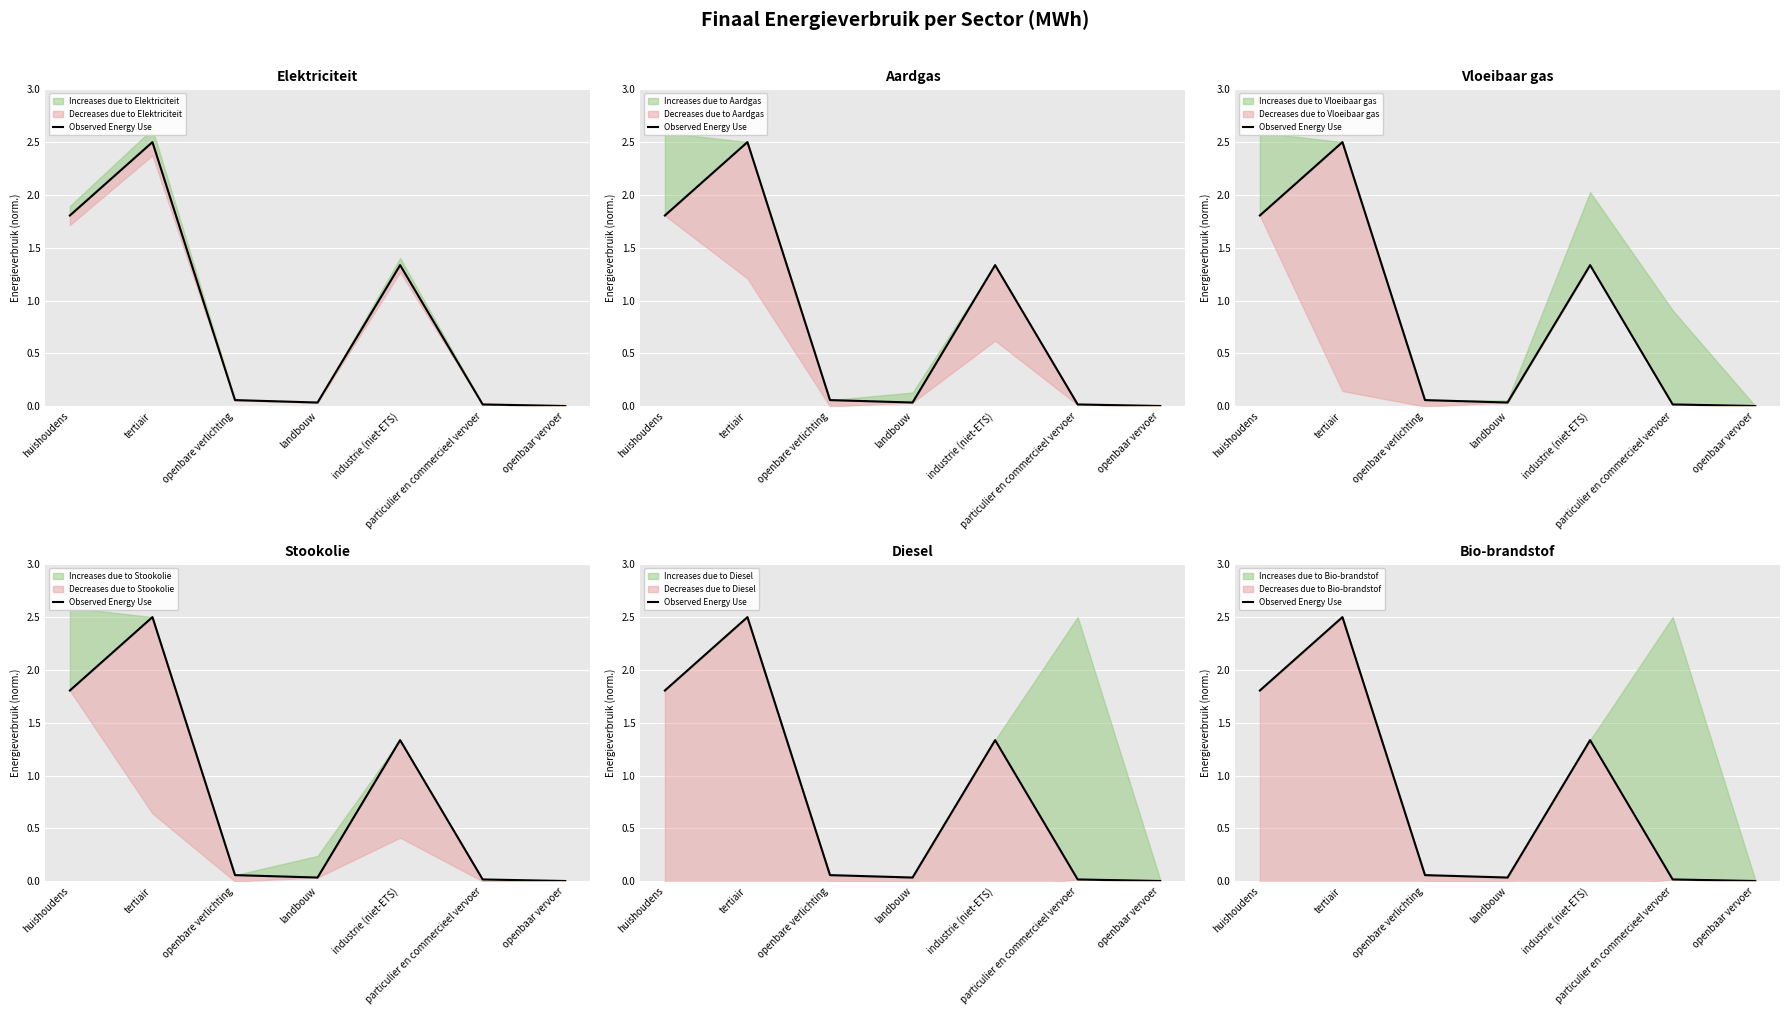

How many interior local peaks (higher than both neighbors) does the data have?

2